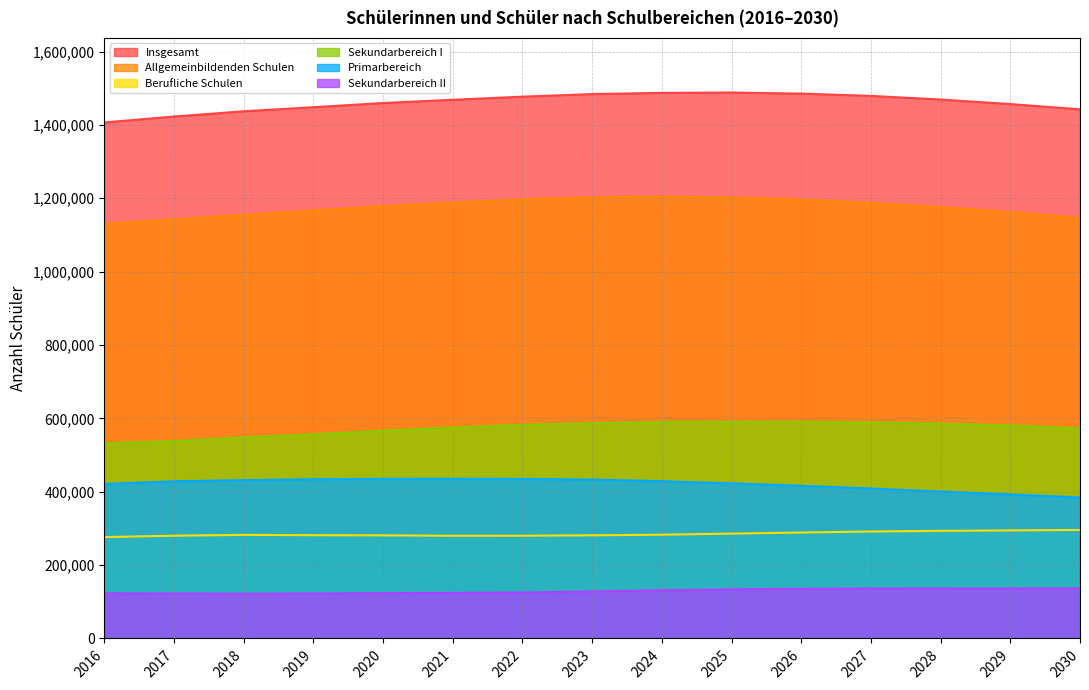

Between 2017 and 2019, which is larger?

2019